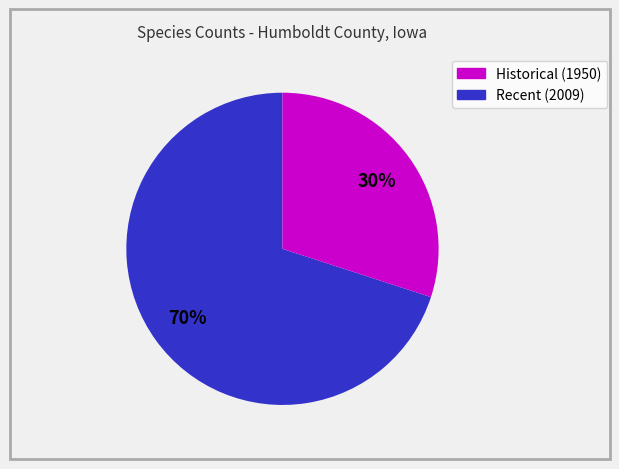

Is there any slice that represents more than half of the pie?

Yes